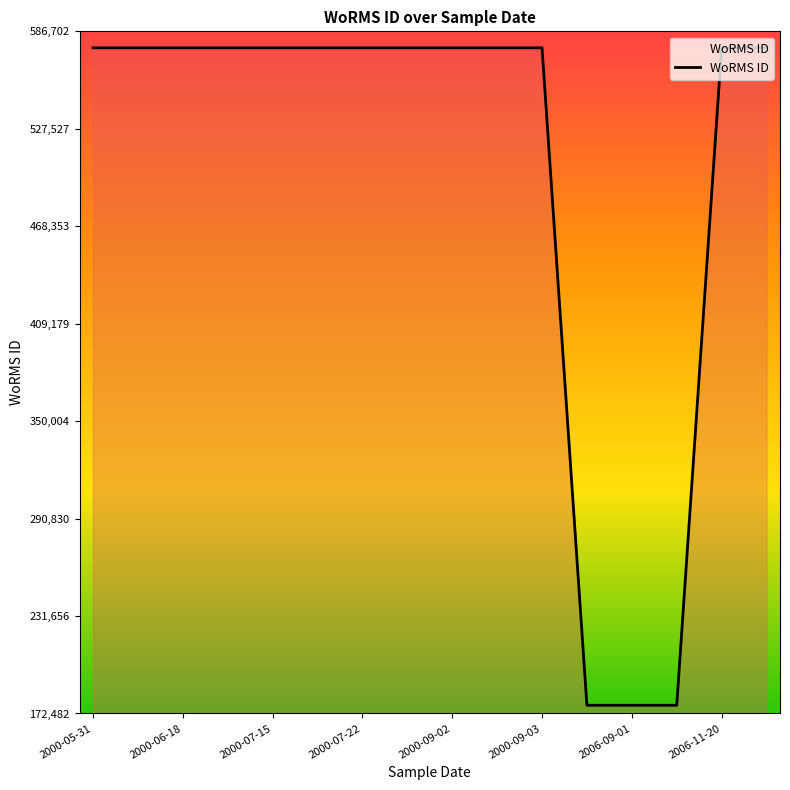

What is the minimum value shown in the chart?

177482